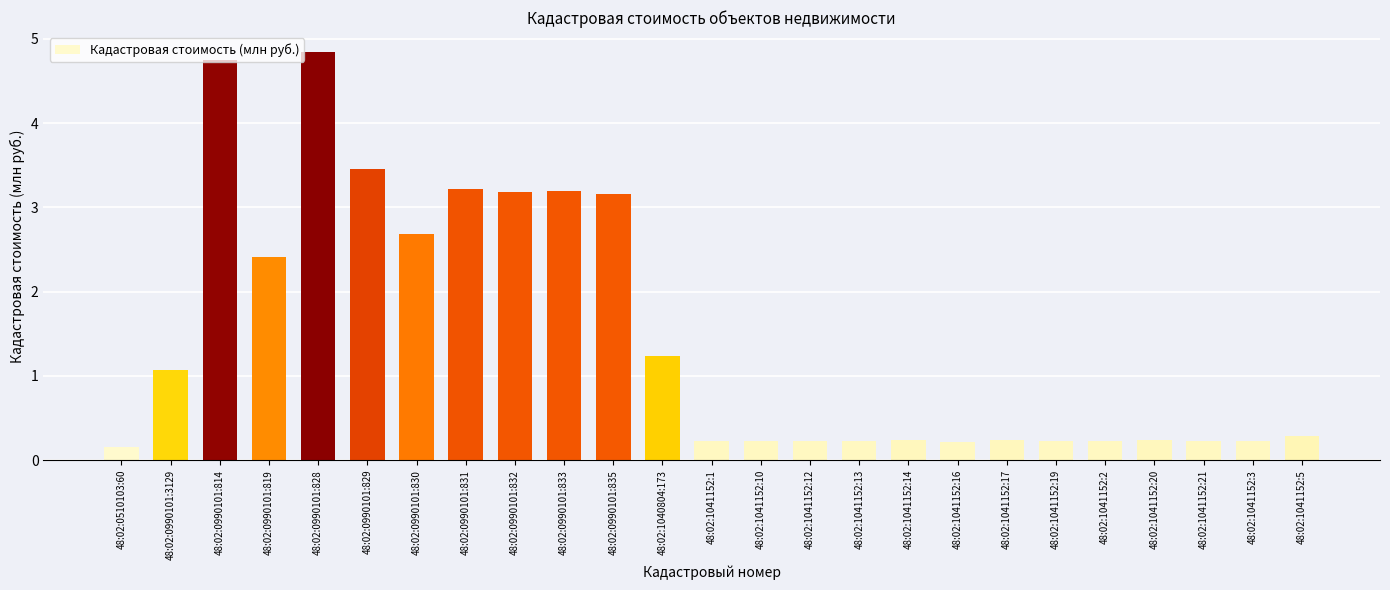

What position from the right is 48:02:0990101:814?

23